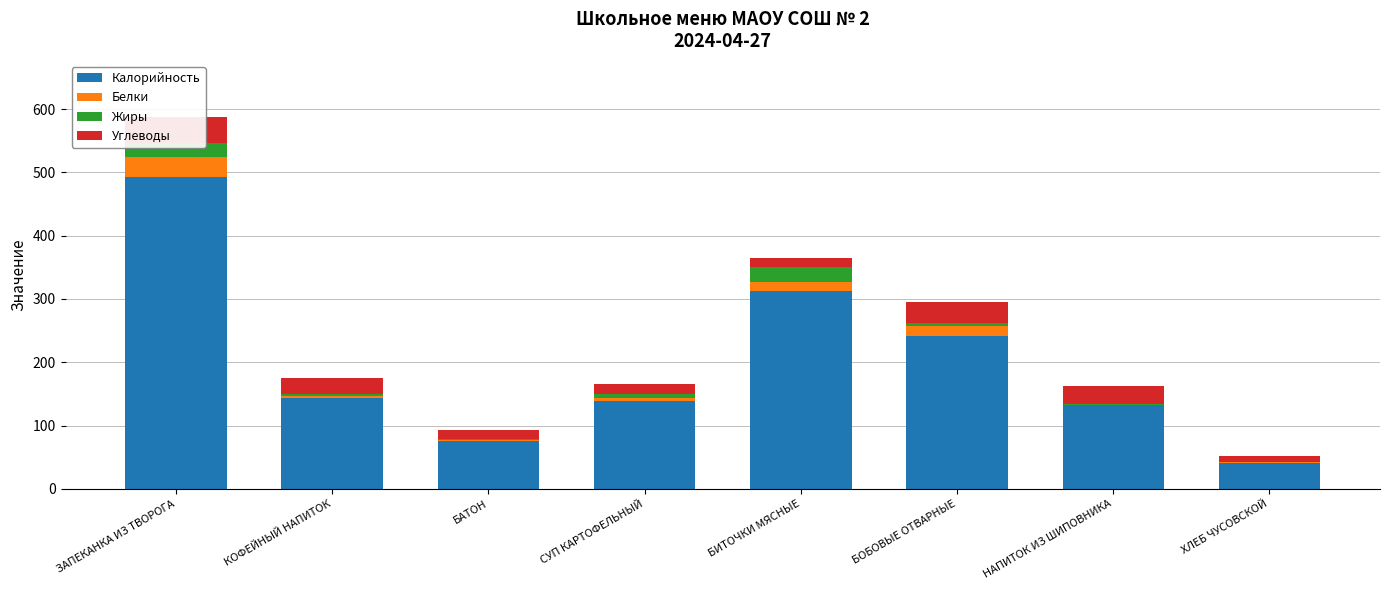

What is the sum of the Жиры values at НАПИТОК ИЗ ШИПОВНИКА and БИТОЧКИ МЯСНЫЕ?

22.9